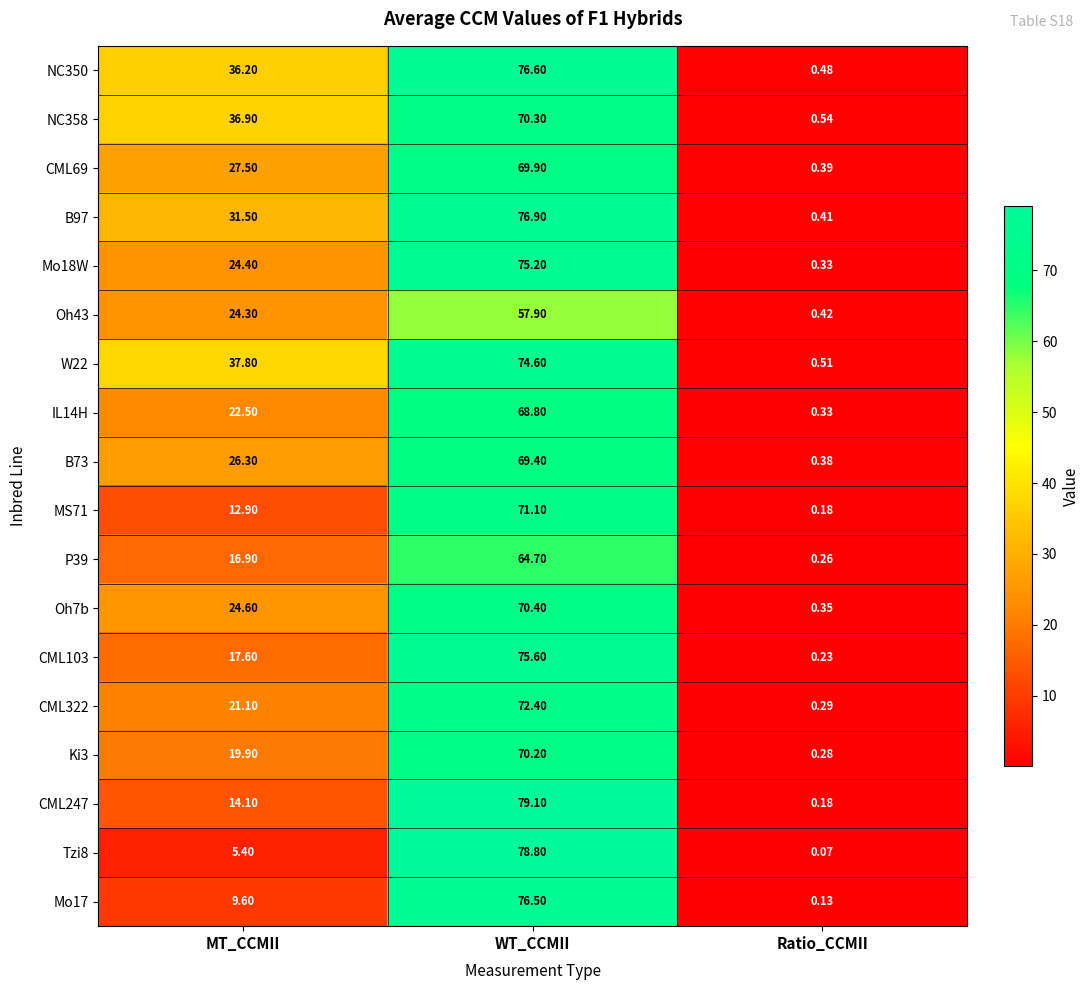

At which label does CML322 reach its peak?

WT_CCMII